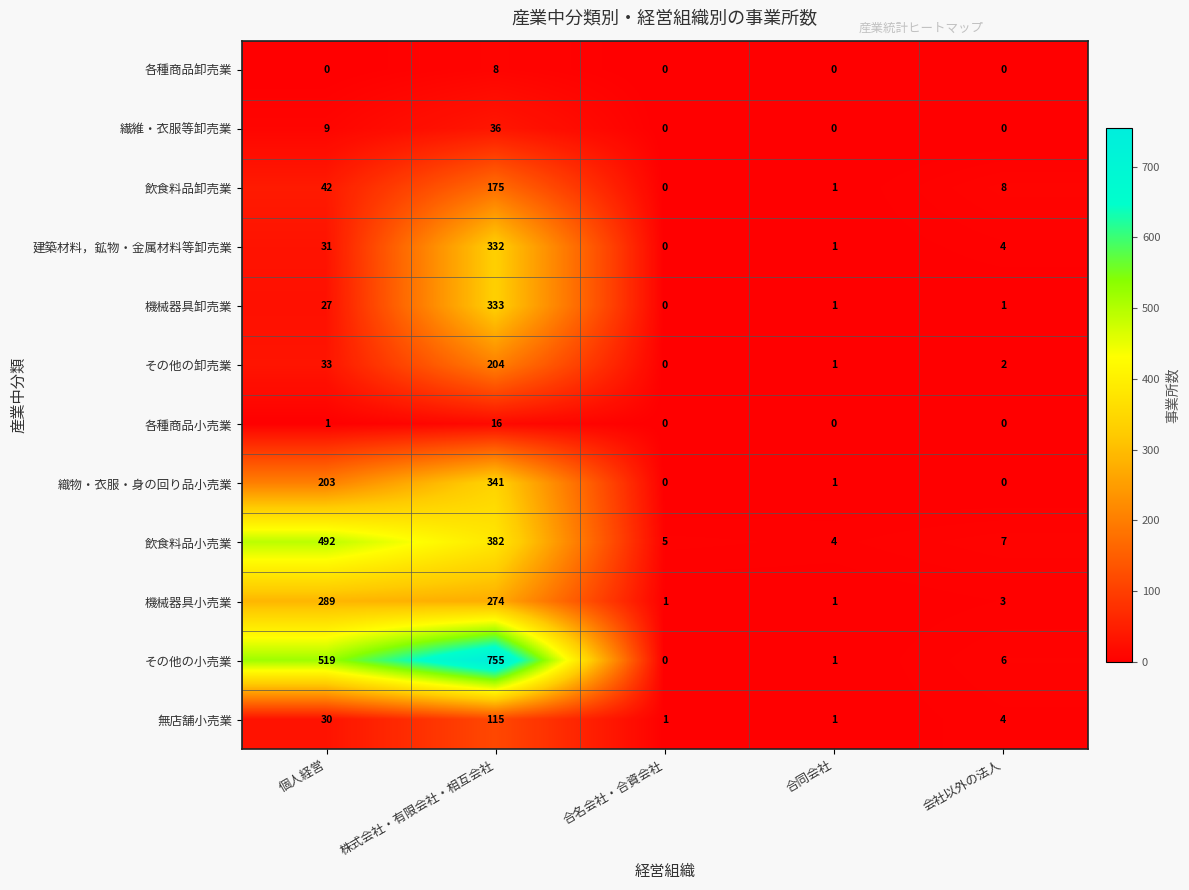

At which label does 飲食料品小売業 first exceed 7?

個人経営